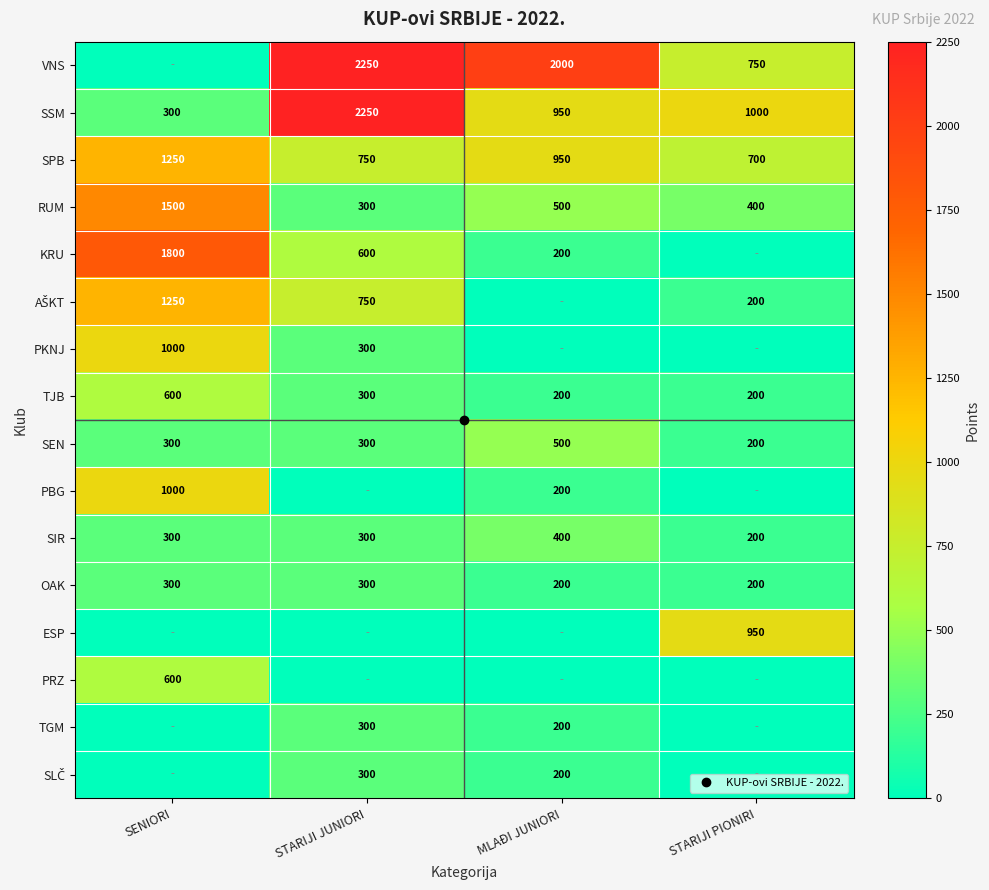

True or false: VNS has a value of 0 at SENIORI.

True